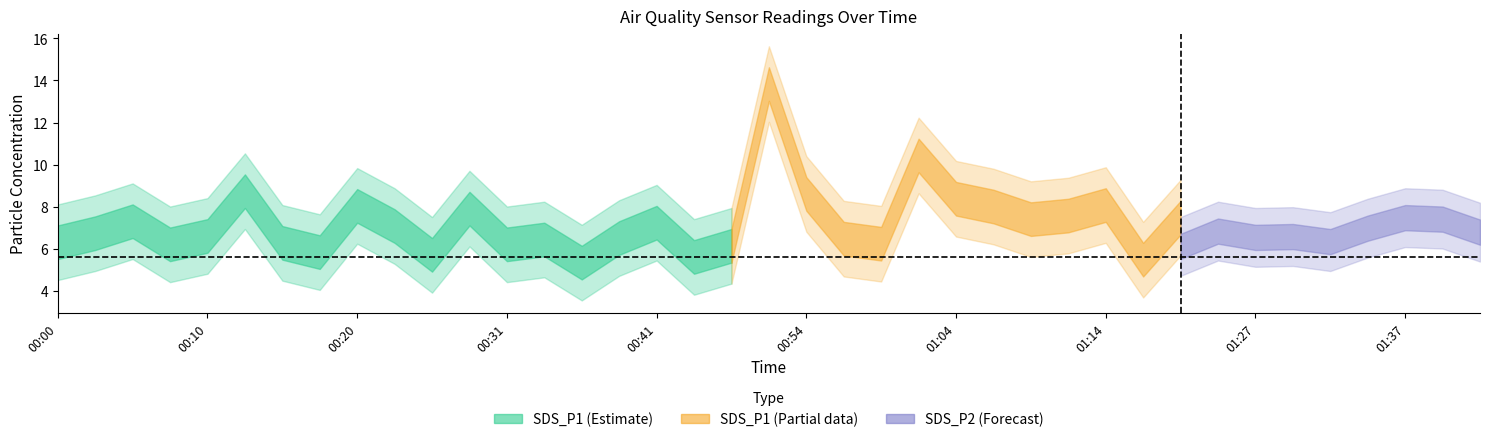

The SDS_P1 series shows 1.7 at 00:43. True or false?

False